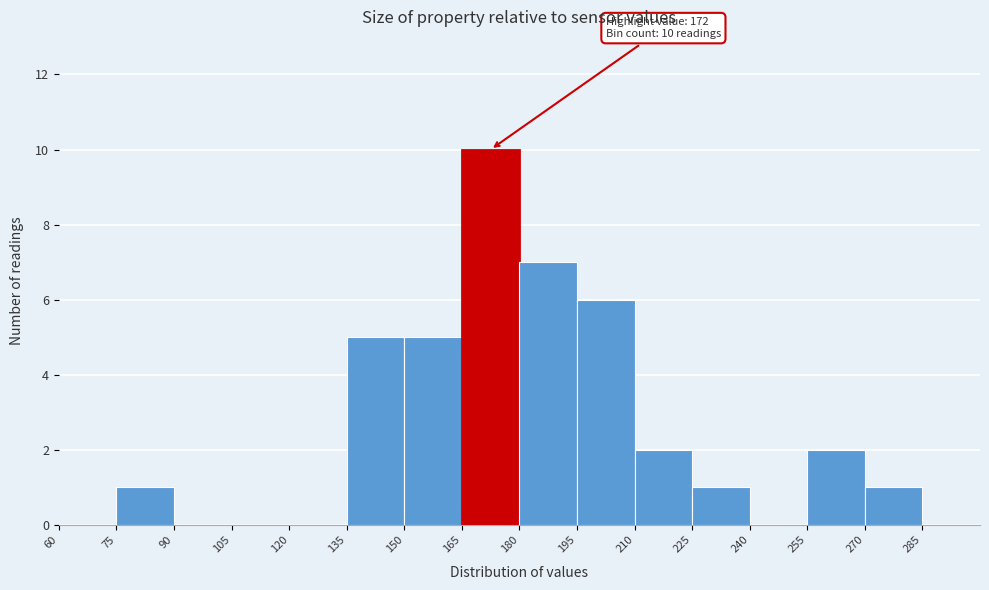

Over which range of the x-axis is the bar tallest?

165 to 180